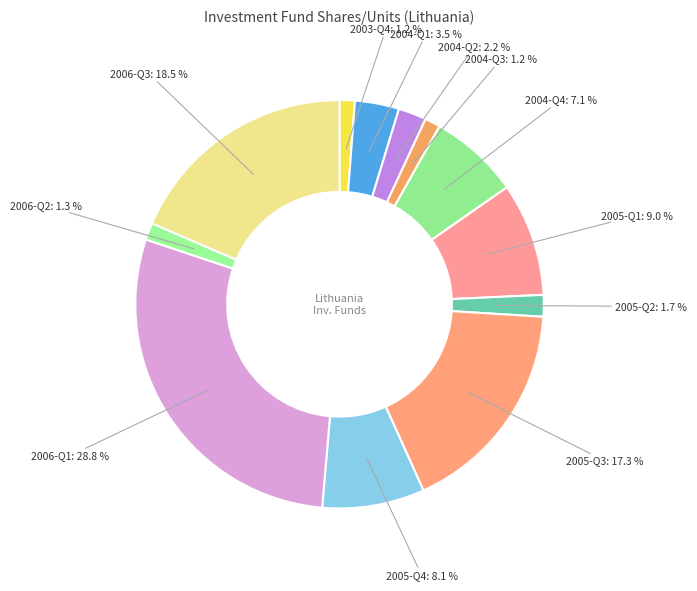

To the nearest percent, what is the difference between the largest and smallest slice percentages?

28%